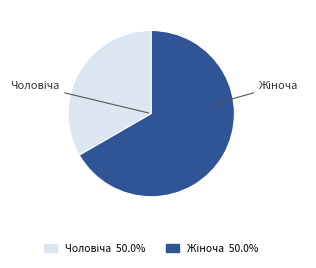

Is there any slice that represents more than half of the pie?

Yes